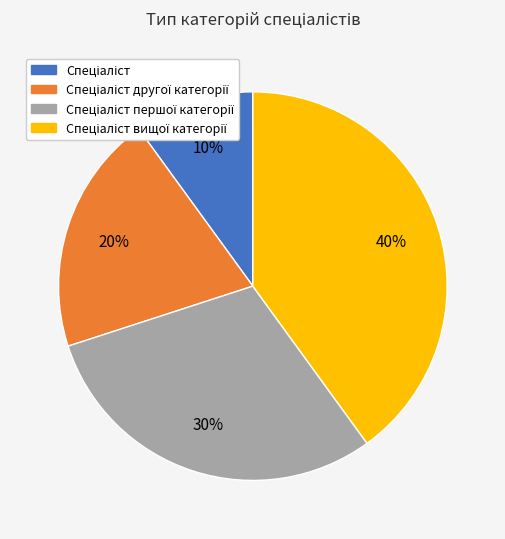

Does any single category account for the majority?

No